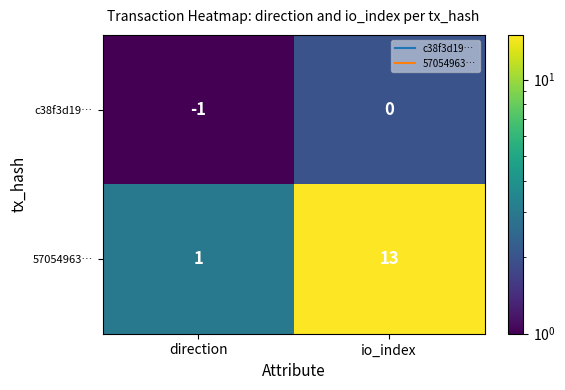

Where is 57054963… nearest to the value 7?

direction